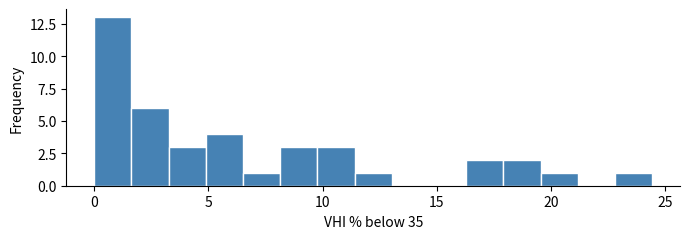

Read against the x-axis, roughly where is the centre of the tallest bar?

1.0